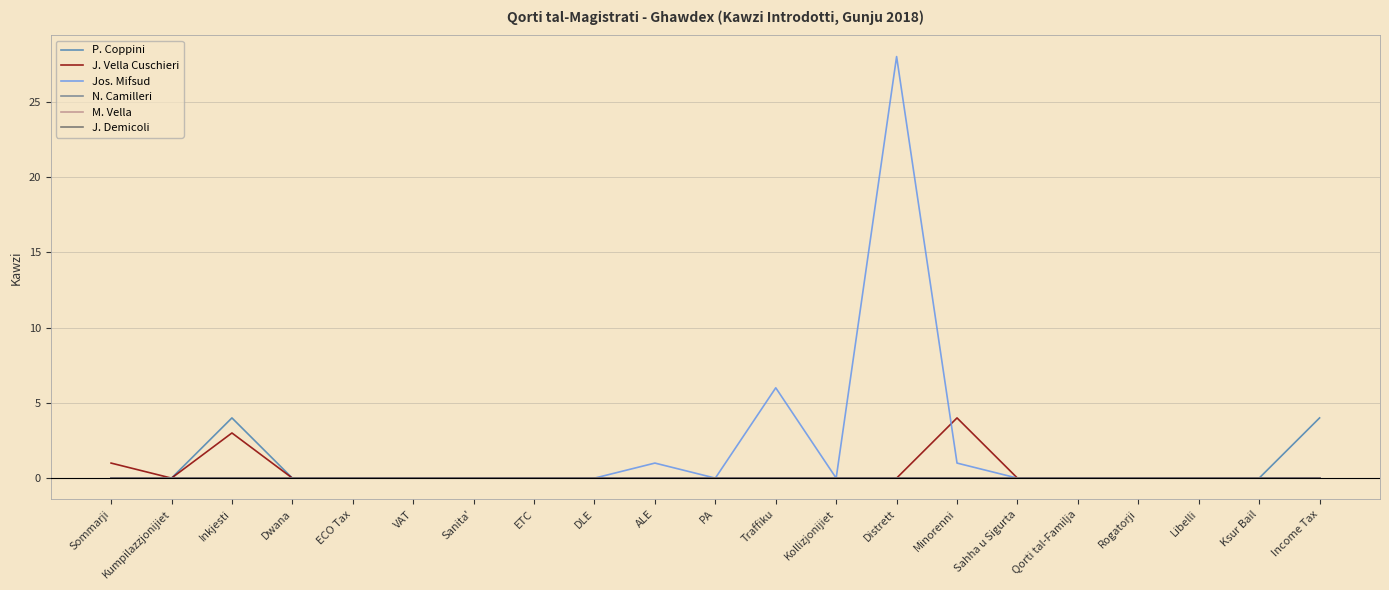

At how many categories does at least one series exceed 26?

1